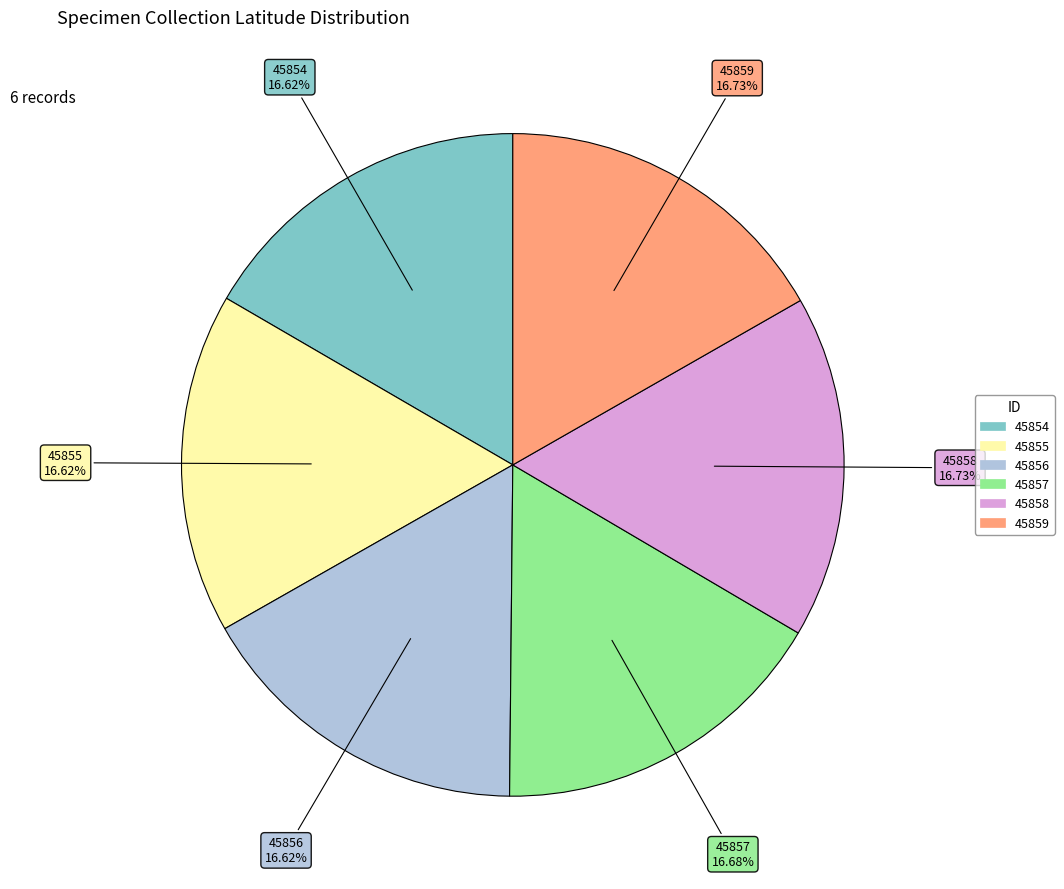

Does 45859 represent more than half of the total?

No